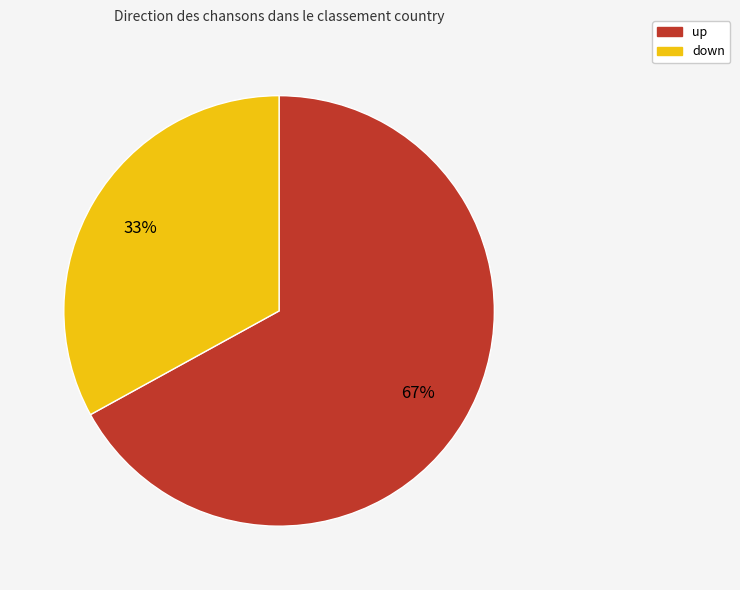

To the nearest percent, what percentage of the pie is up?

67%